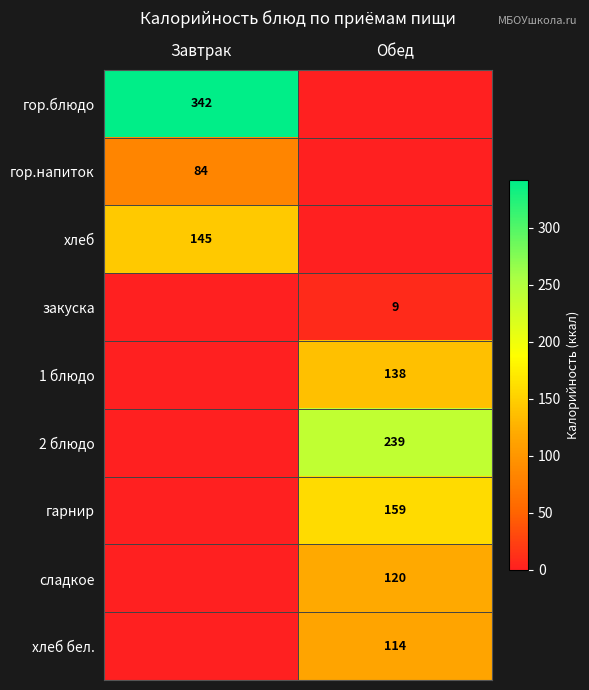

Is it true that сладкое equals 184 at Обед?

False